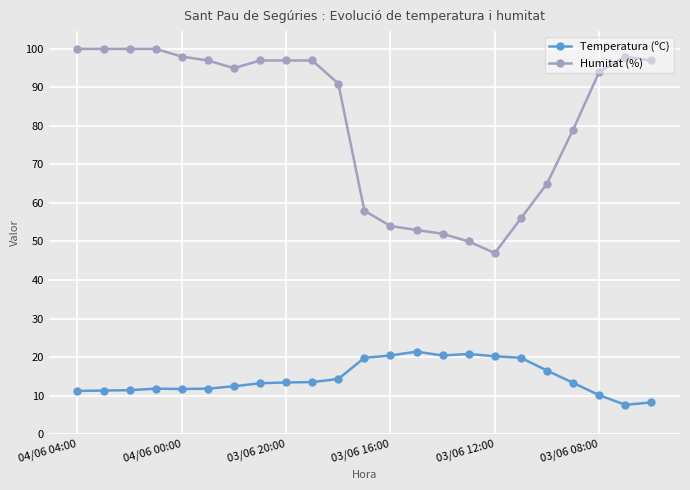

List the series in order of their peak value, highest first.

Humitat (%), Temperatura (ºC)